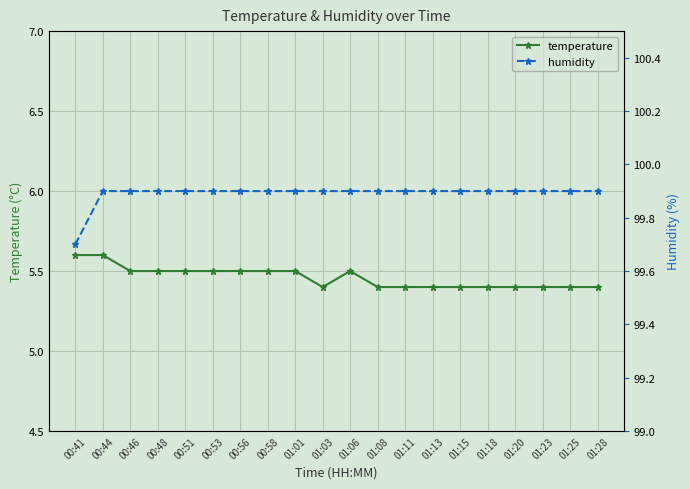

Which has a higher value, 01:23 or 01:01?

01:01